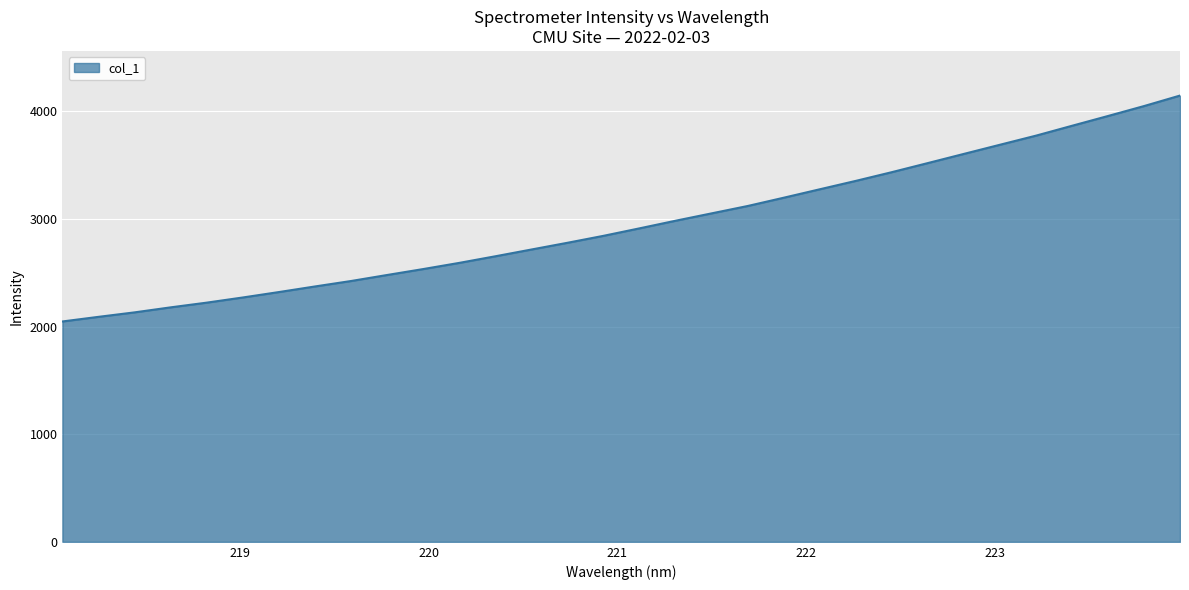

What is the difference between the maximum and minimum values?

2098.7